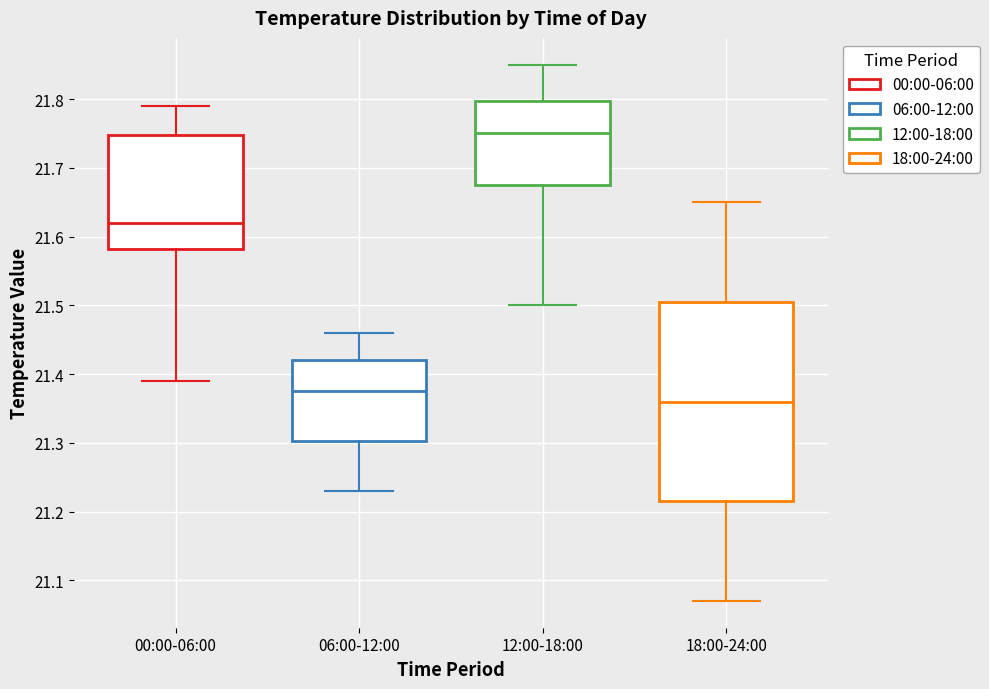

Which box's median line is the highest?

12:00-18:00